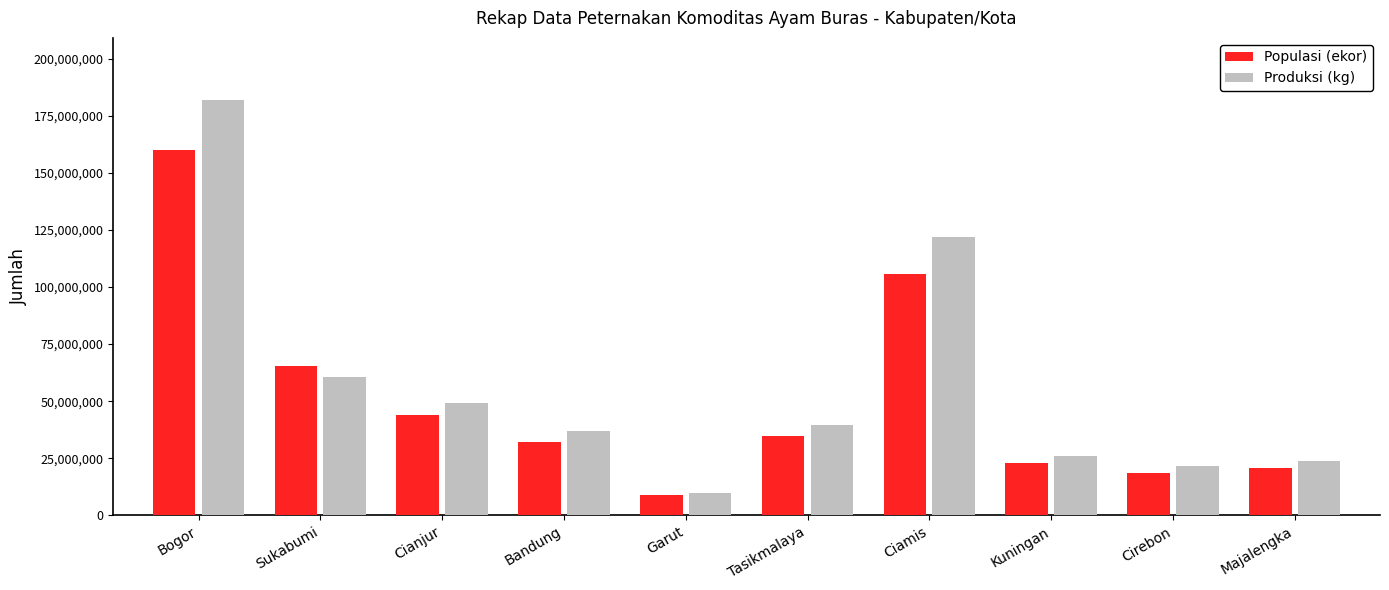

True or false: Populasi (ekor) has a value of 9416112.1 at Kuningan.

False